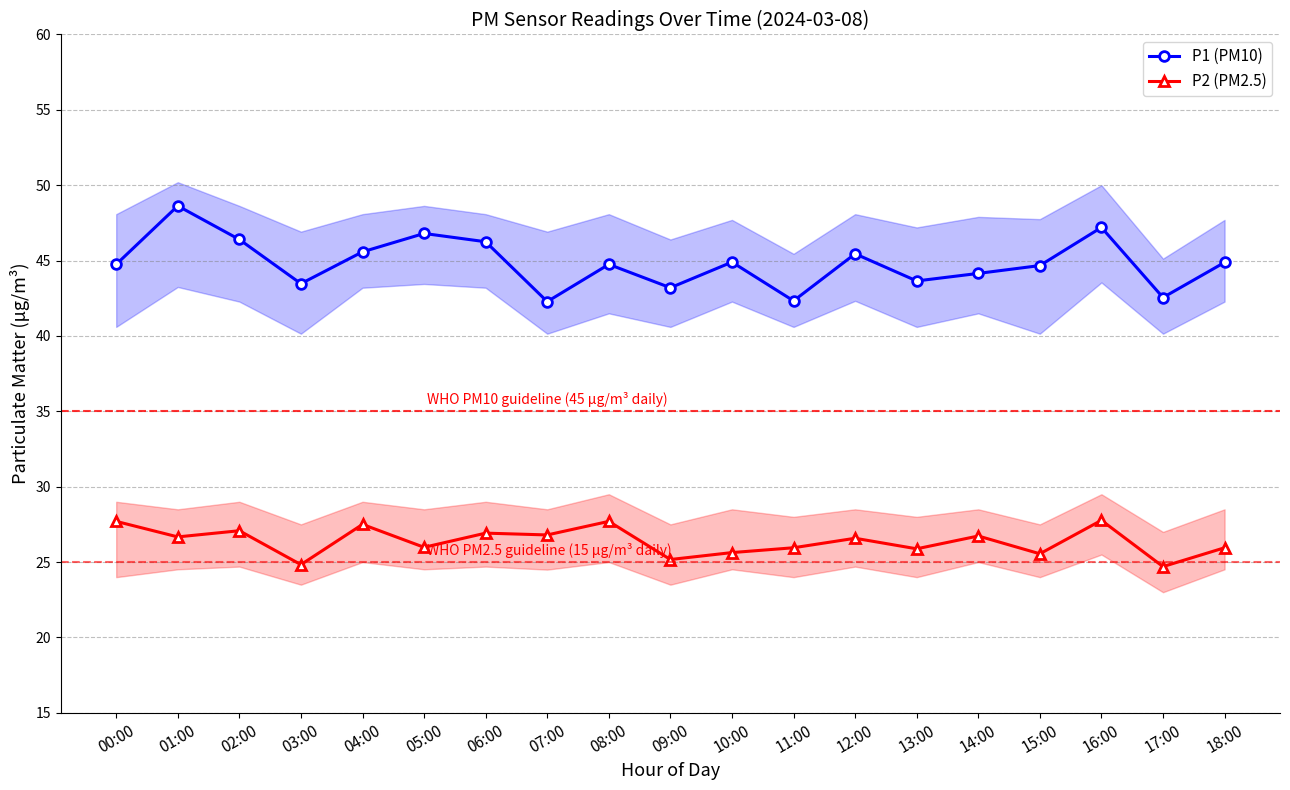

Reading left to right, list all the values displayed in this chart.

P1 (PM10): 44.8	48.6	46.4	43.5	45.6	46.8	46.2	42.3	44.8	43.2	44.9	42.3	45.5	43.6	44.1	44.7	47.2	42.5	44.9
P2 (PM2.5): 27.7	26.7	27.1	24.8	27.5	26.0	26.9	26.8	27.7	25.2	25.6	25.9	26.6	25.9	26.7	25.6	27.8	24.7	25.9